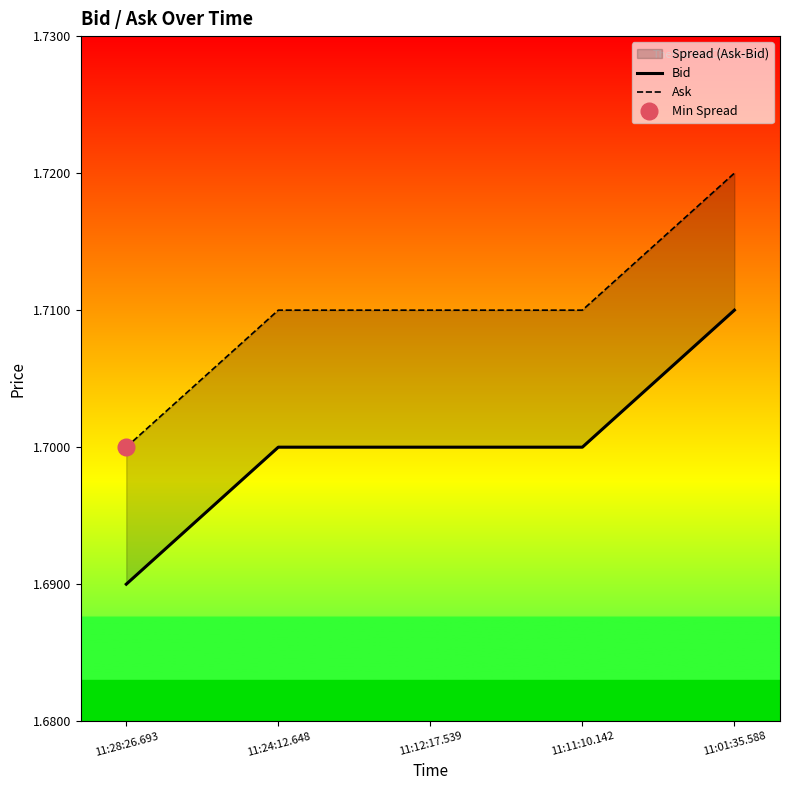

Which series has the largest range (max minus min)?

Bid